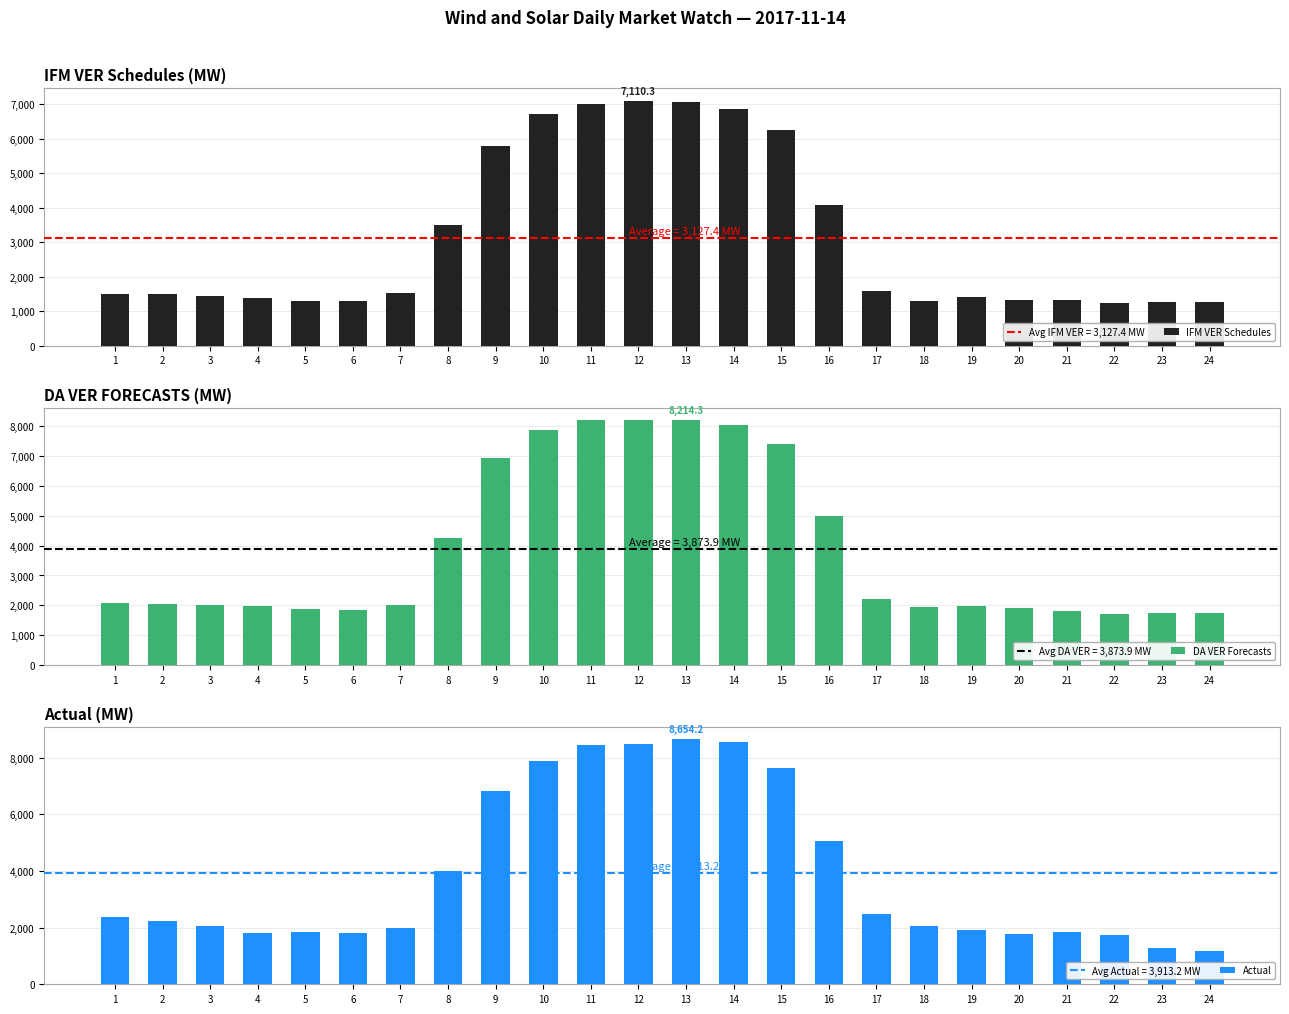

What is the sum of all Actual values?

93915.6